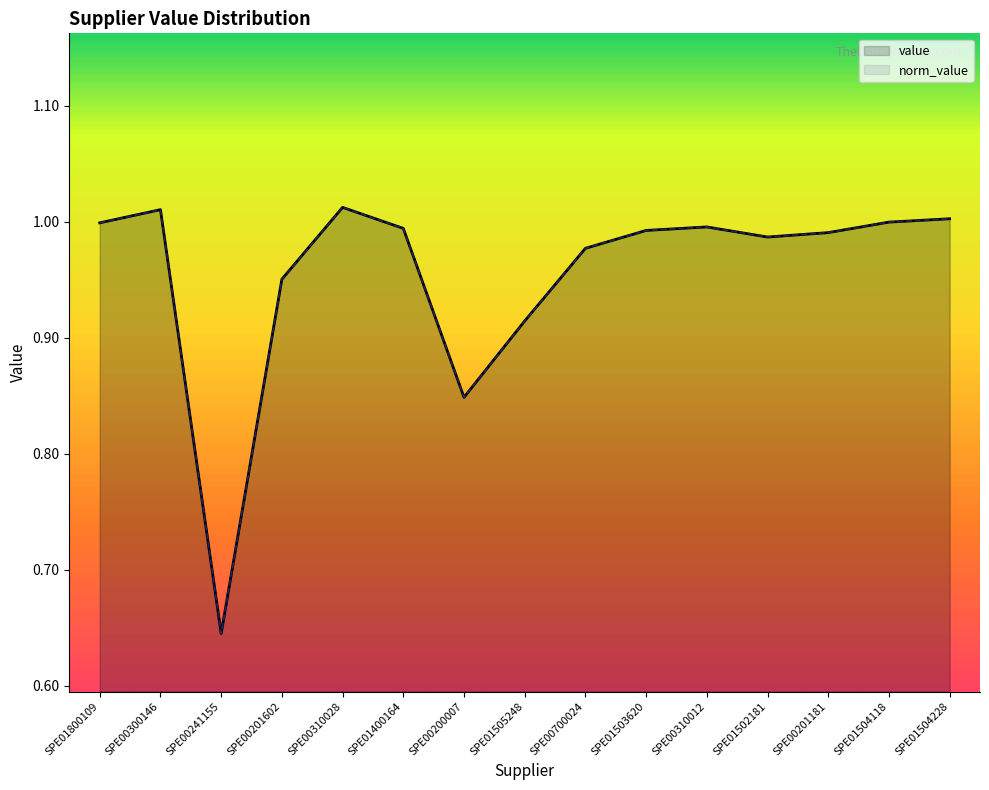

True or false: norm_value and value intersect in this chart.

False